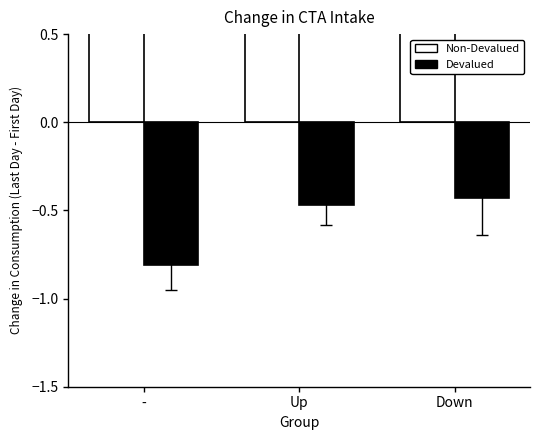

The Non-Devalued series shows 1.1 at Up. True or false?

False